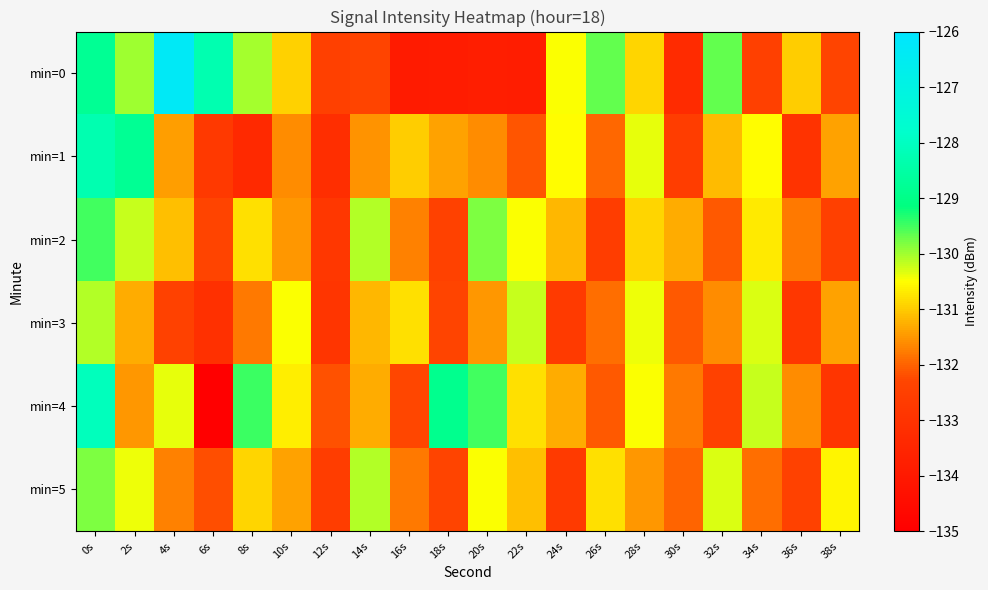

Which category has the lowest value across all series?

6s